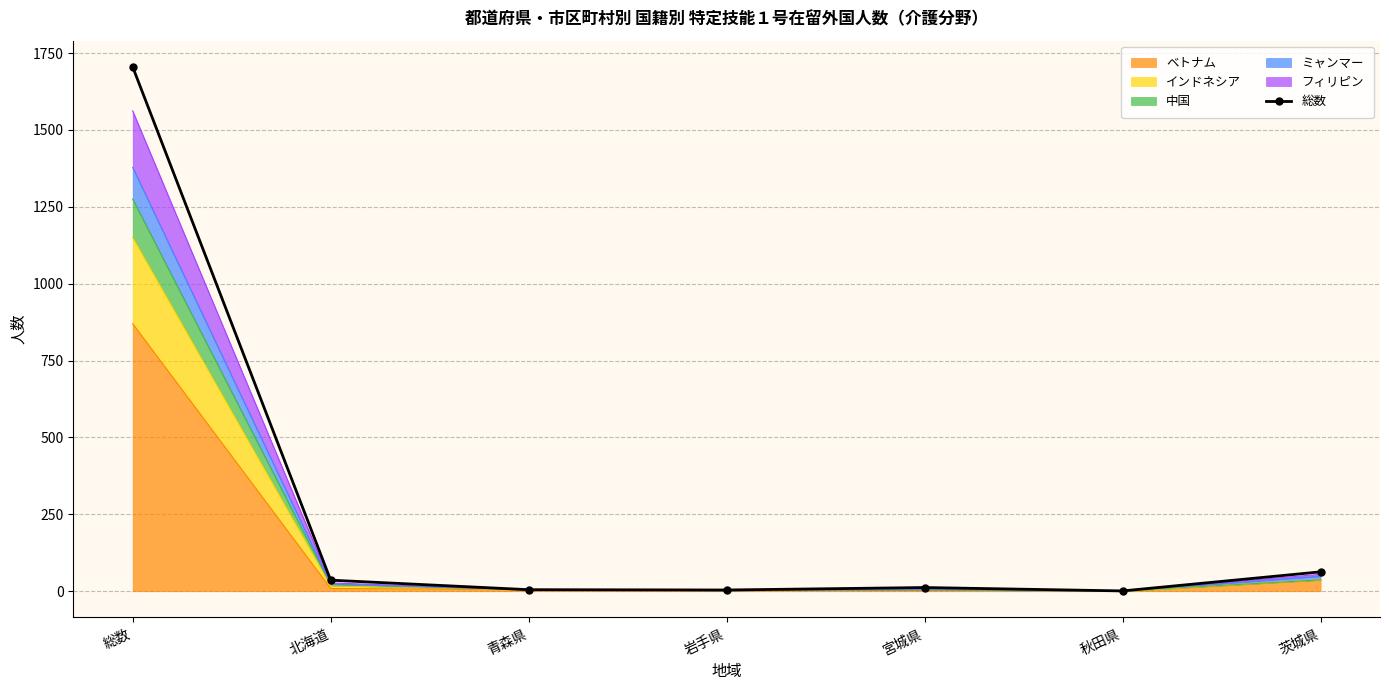

What is the value of the 2nd point from the left?

36